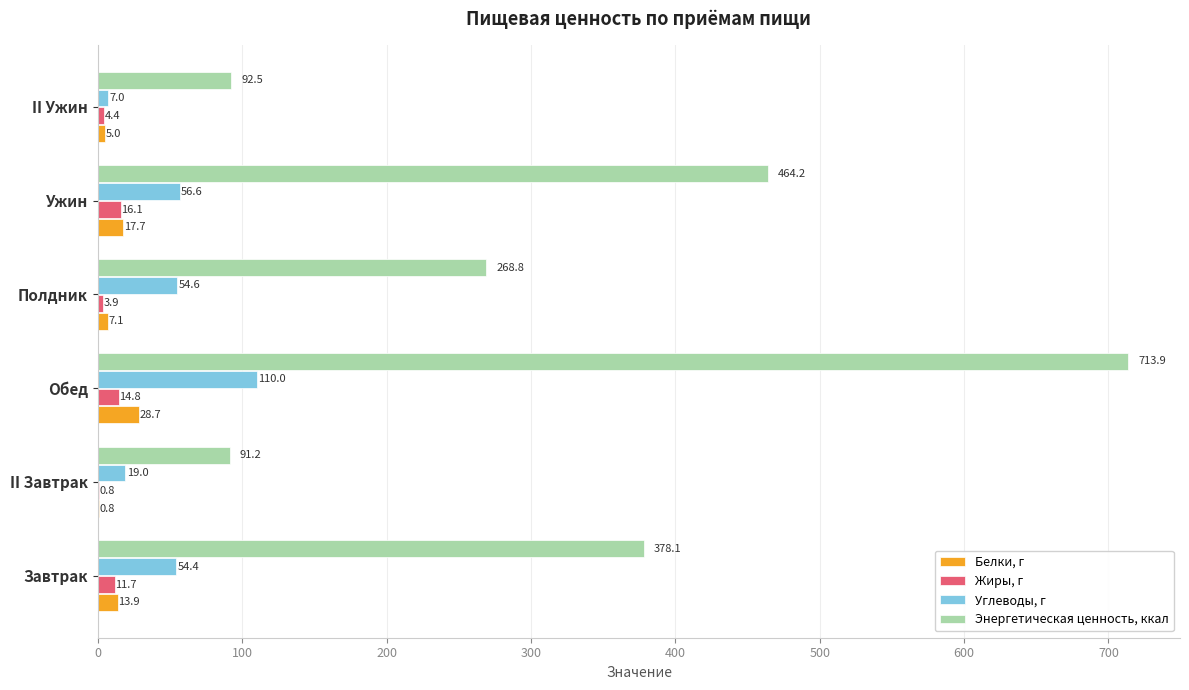

What is the sum of all Углеводы, г values?

301.6